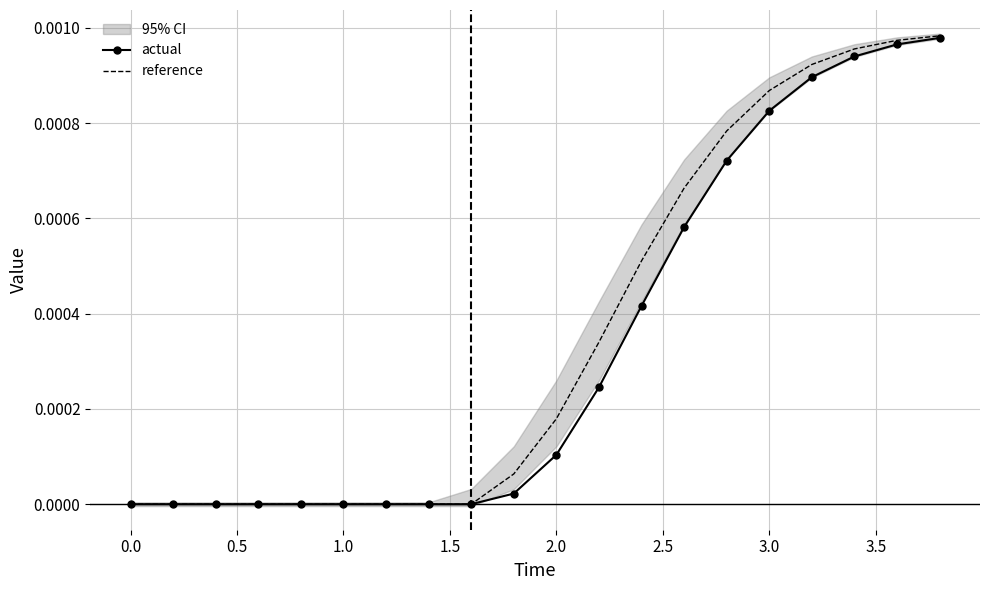

True or false: reference and actual intersect in this chart.

False